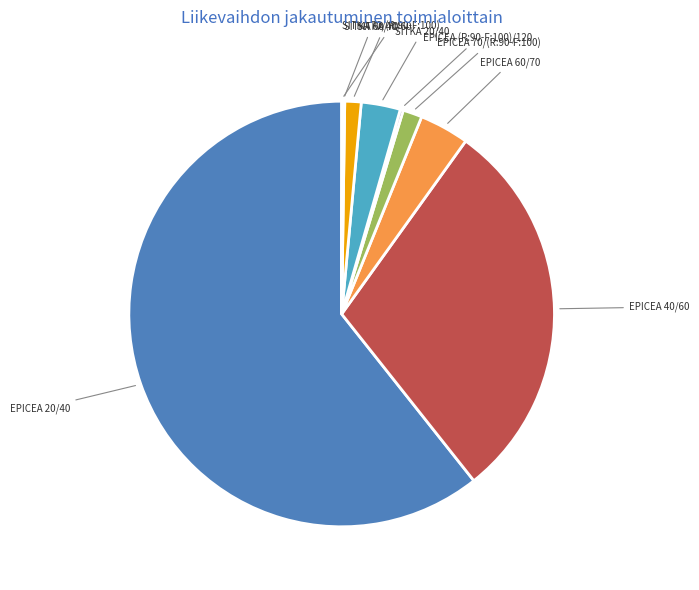

Between EPICEA 20/40 and SITKA 40/60, which is larger?

EPICEA 20/40